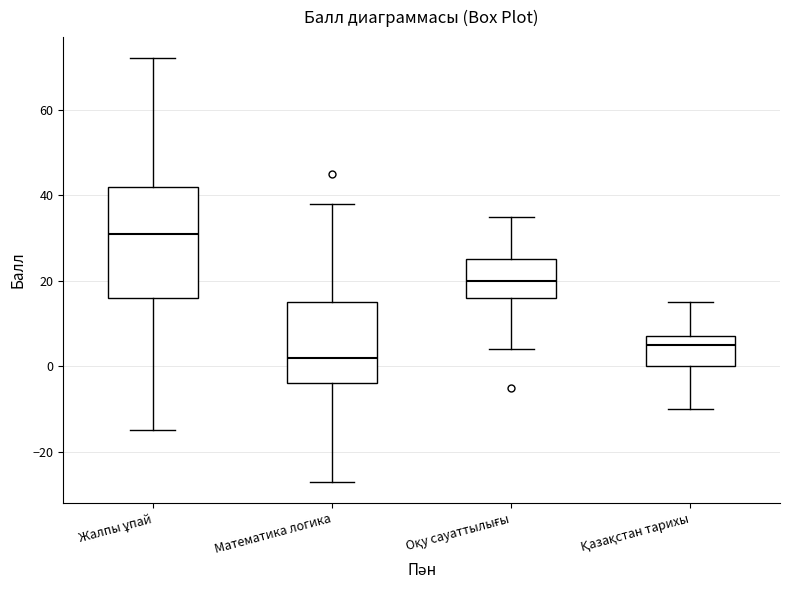

Which box has the highest median line?

Жалпы ұпай